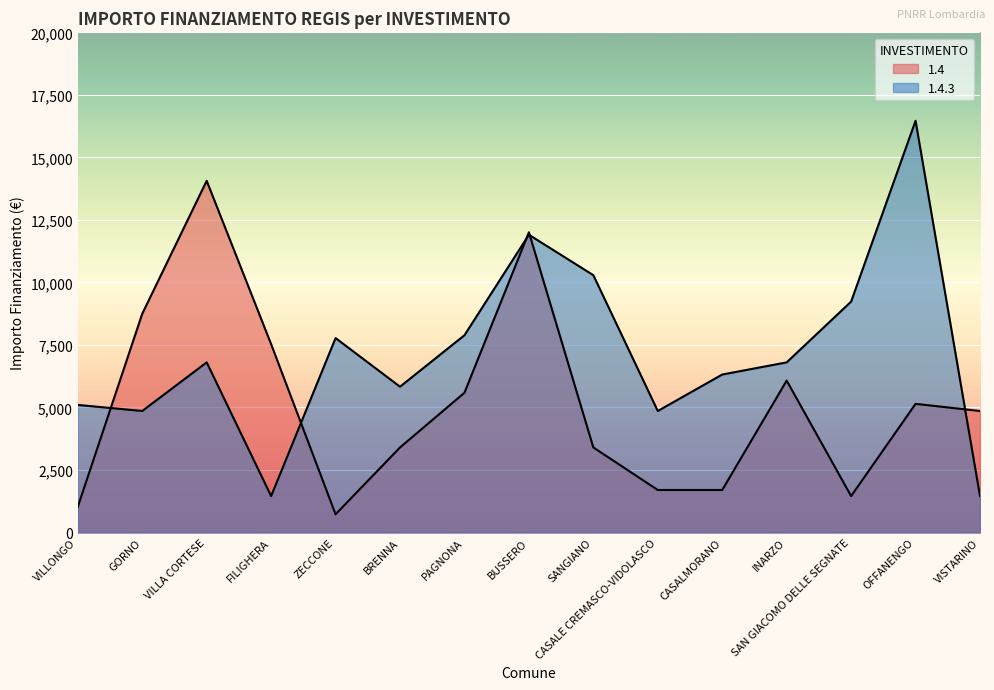

The value of 1.4 at VILLA CORTESE is 14063. True or false?

True